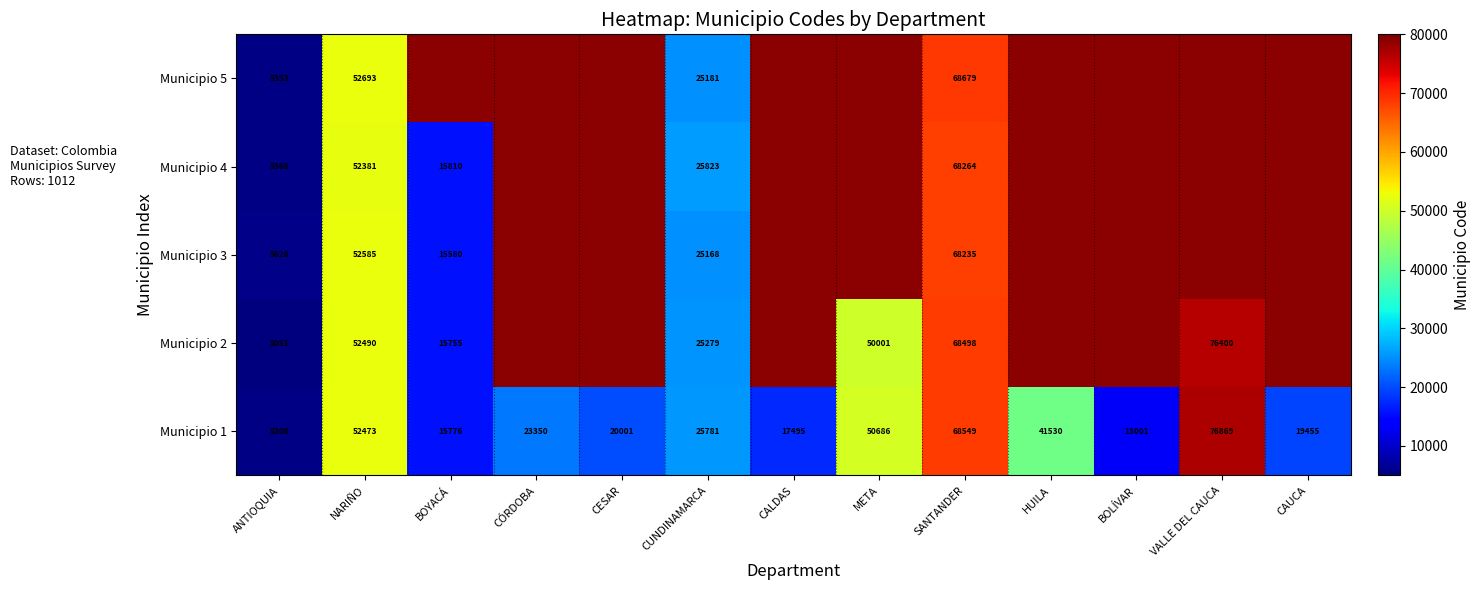

What is the difference between the maximum and minimum values in the Municipio 1 series?

71561